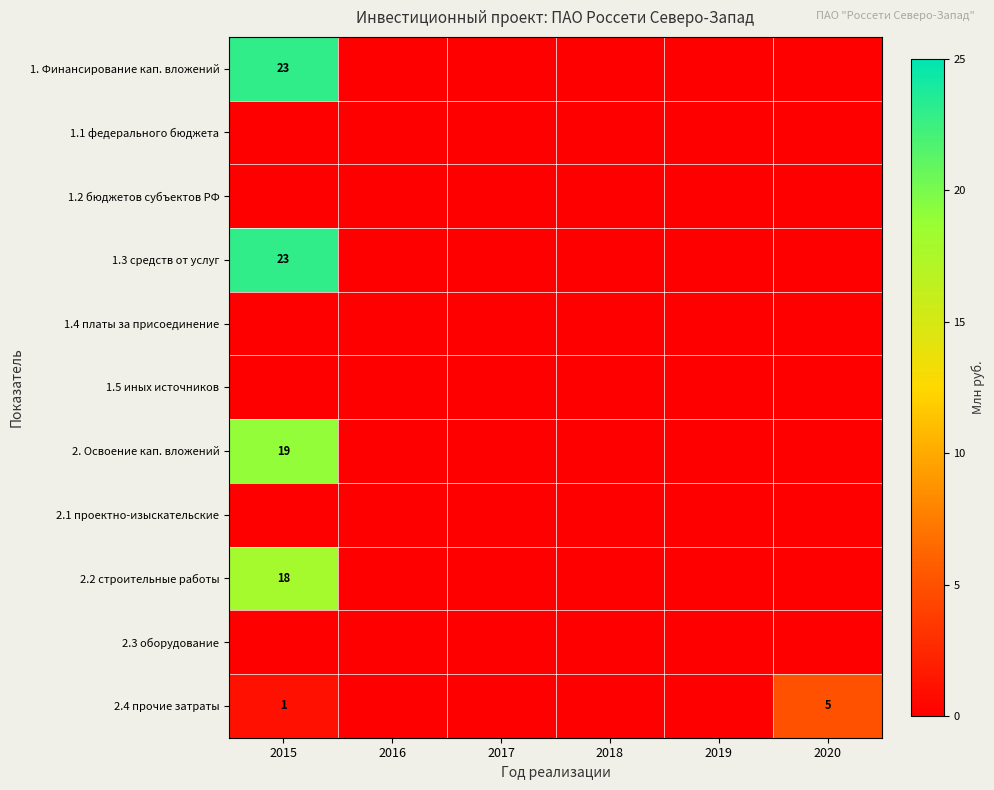

The 2. Освоение кап. вложений series shows 19 at 2015. True or false?

True